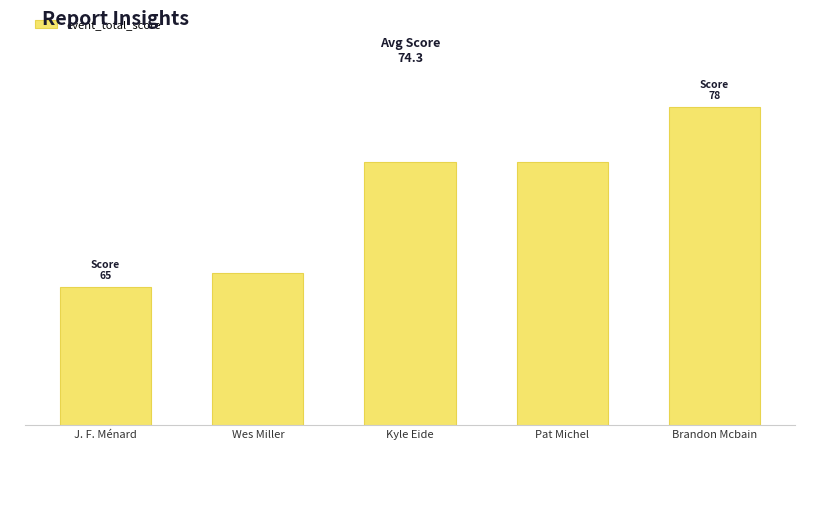

Does the chart contain stacked bars?

No